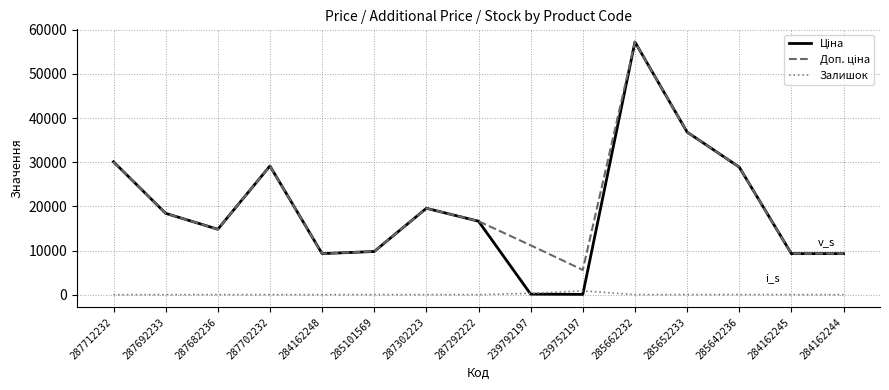

Is it true that Залишок equals 845.0 at 239752197?

True